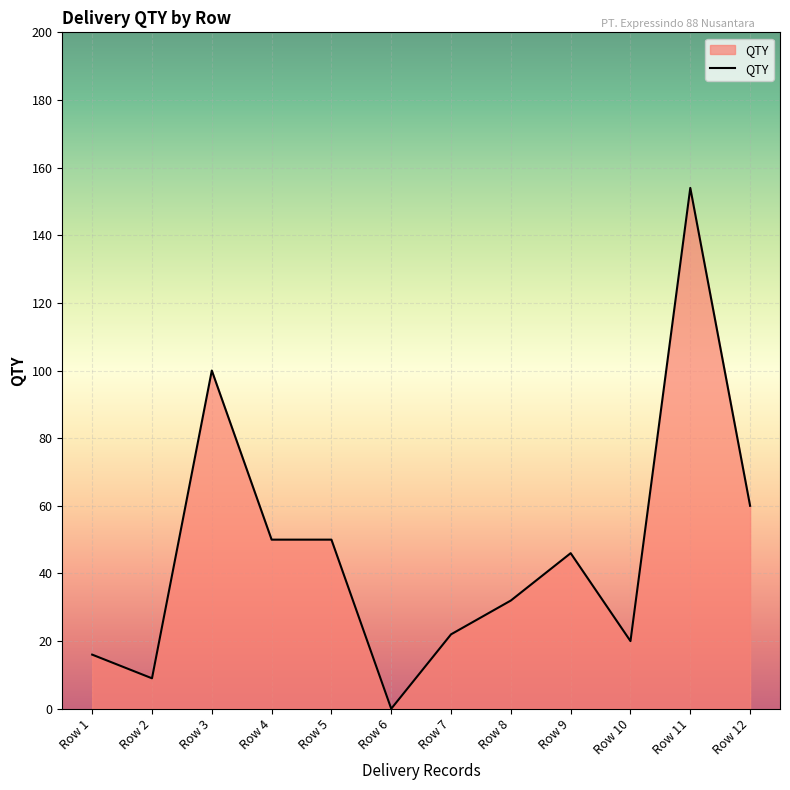

Where is the first local minimum?

Row 2